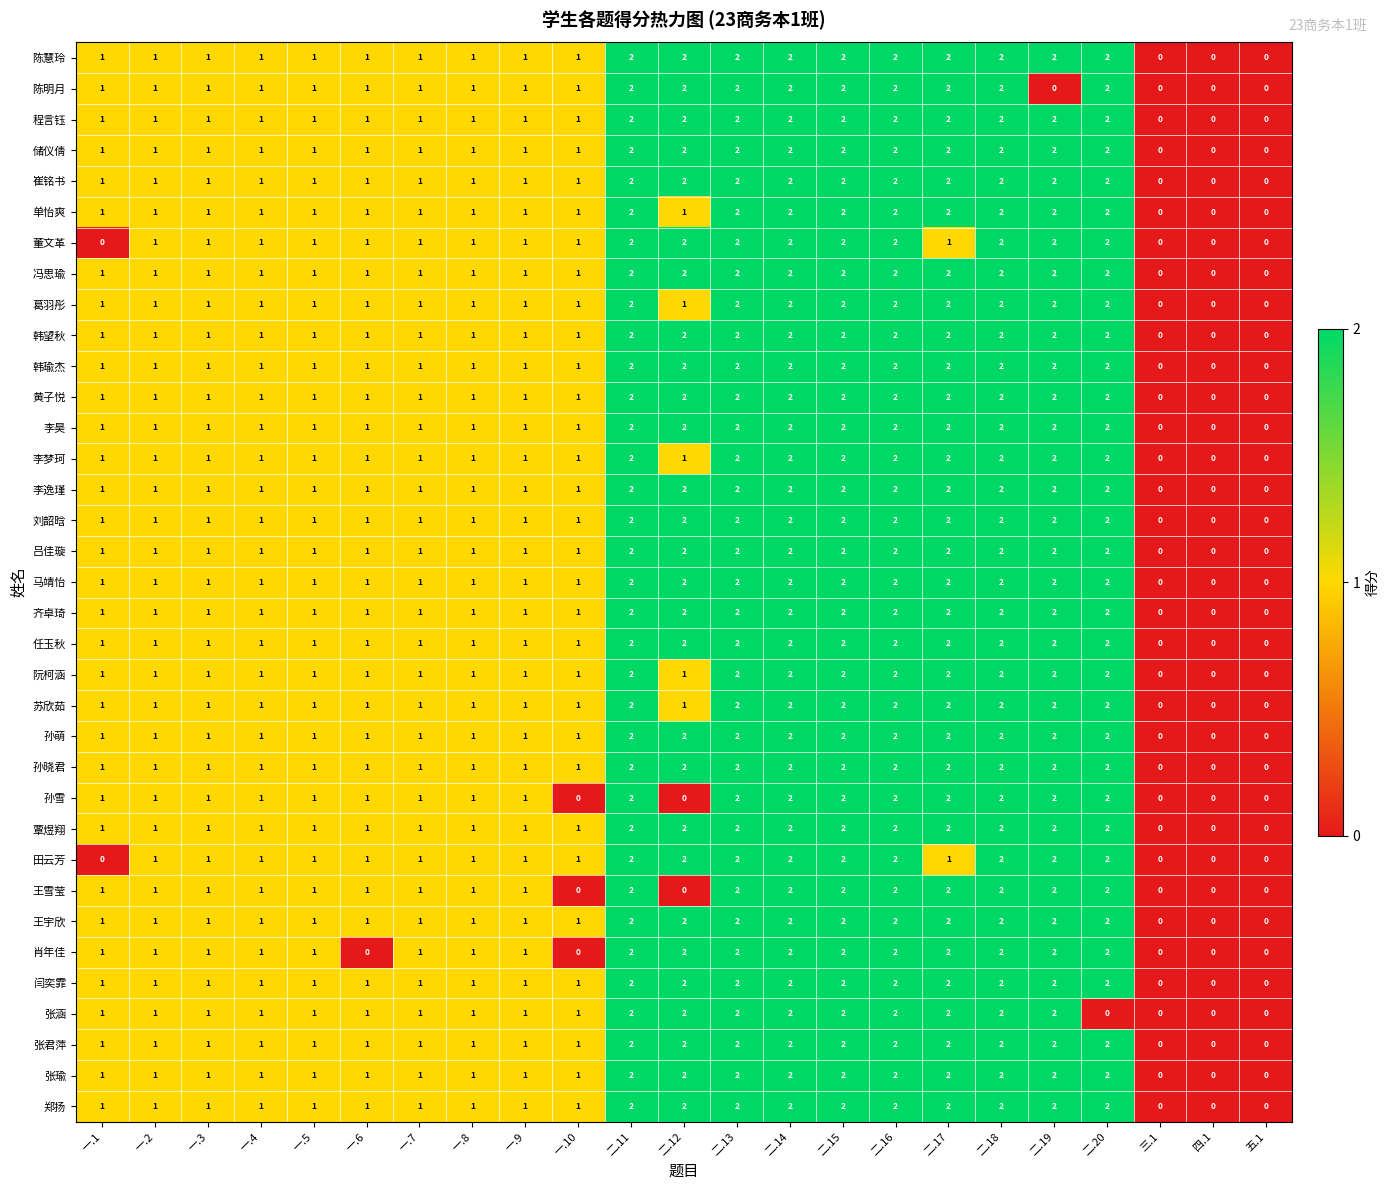

What is the sum of all 张涵 values?

28